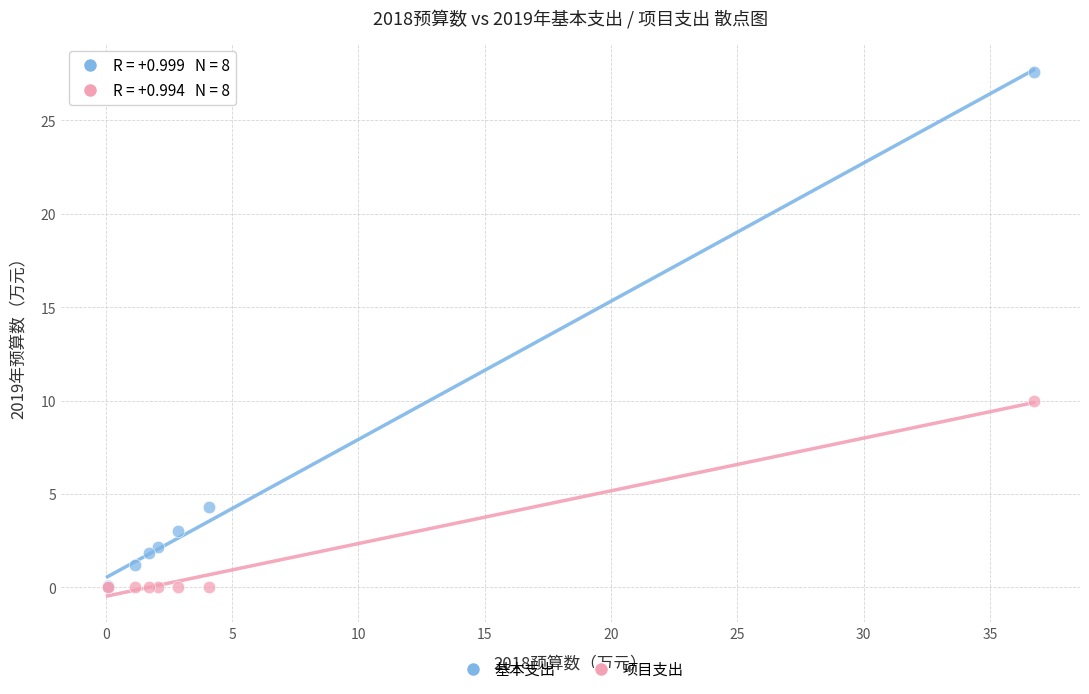

In the 基本支出 series, what Y value is closest to 13?

4.3